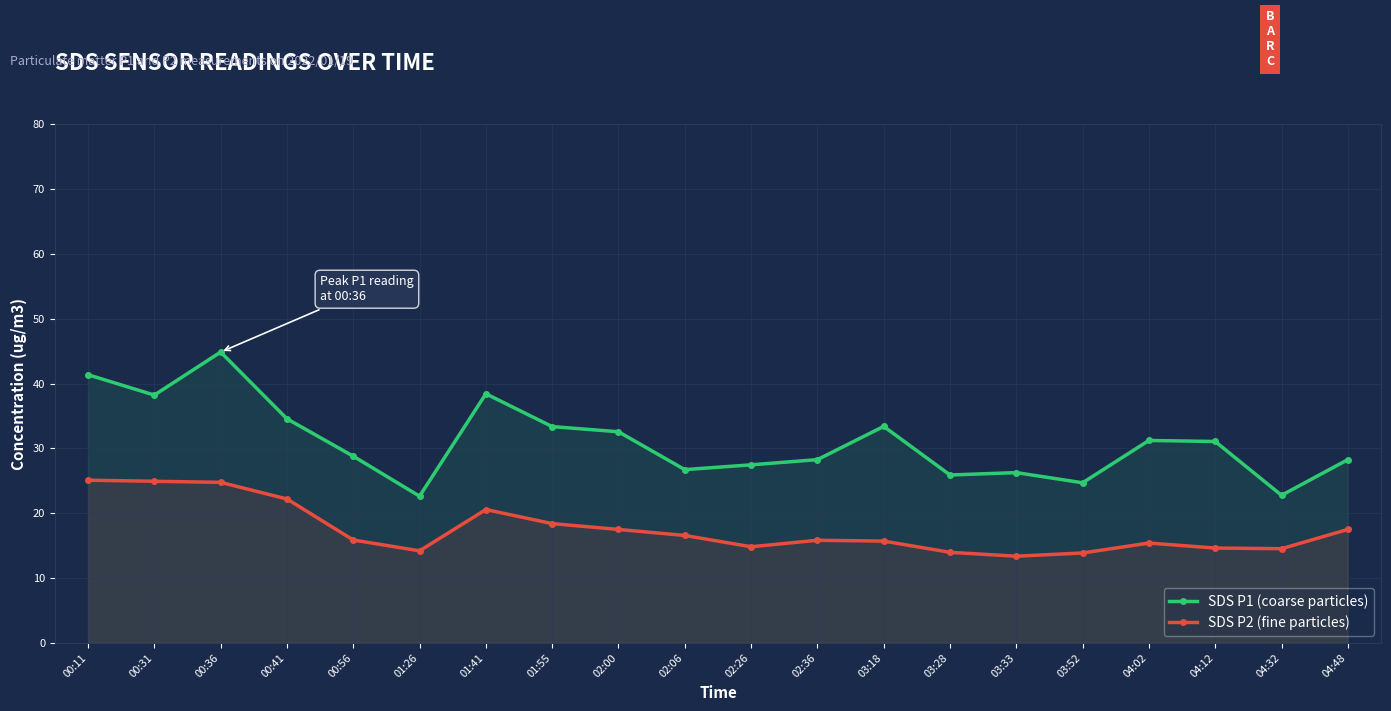

Between 02:00 and 04:32, which is larger?

02:00